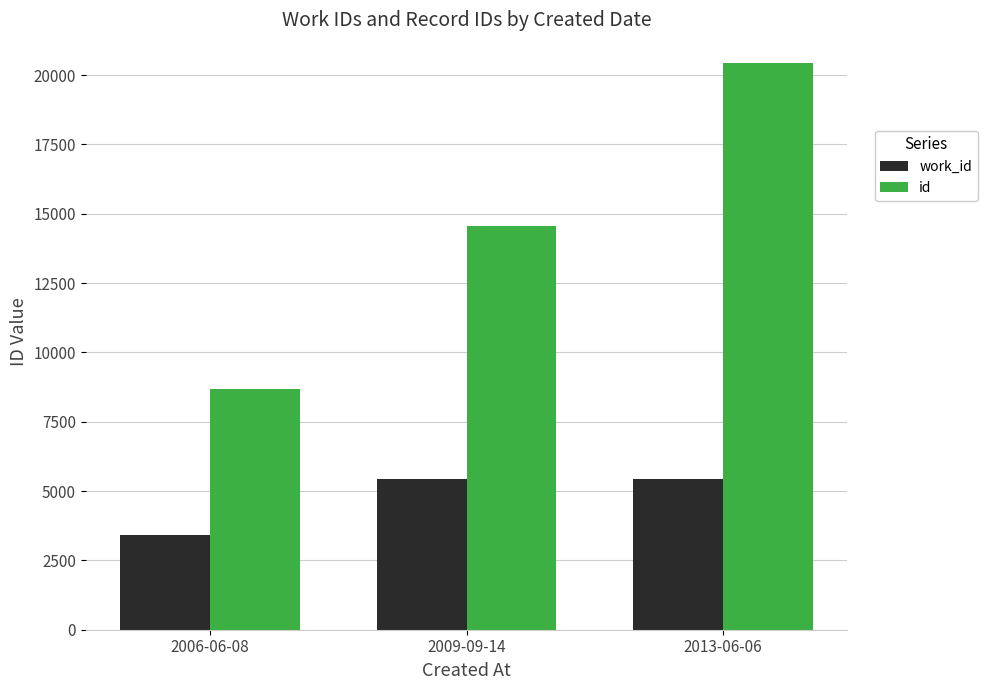

What is the average value of the work_id series?

4761